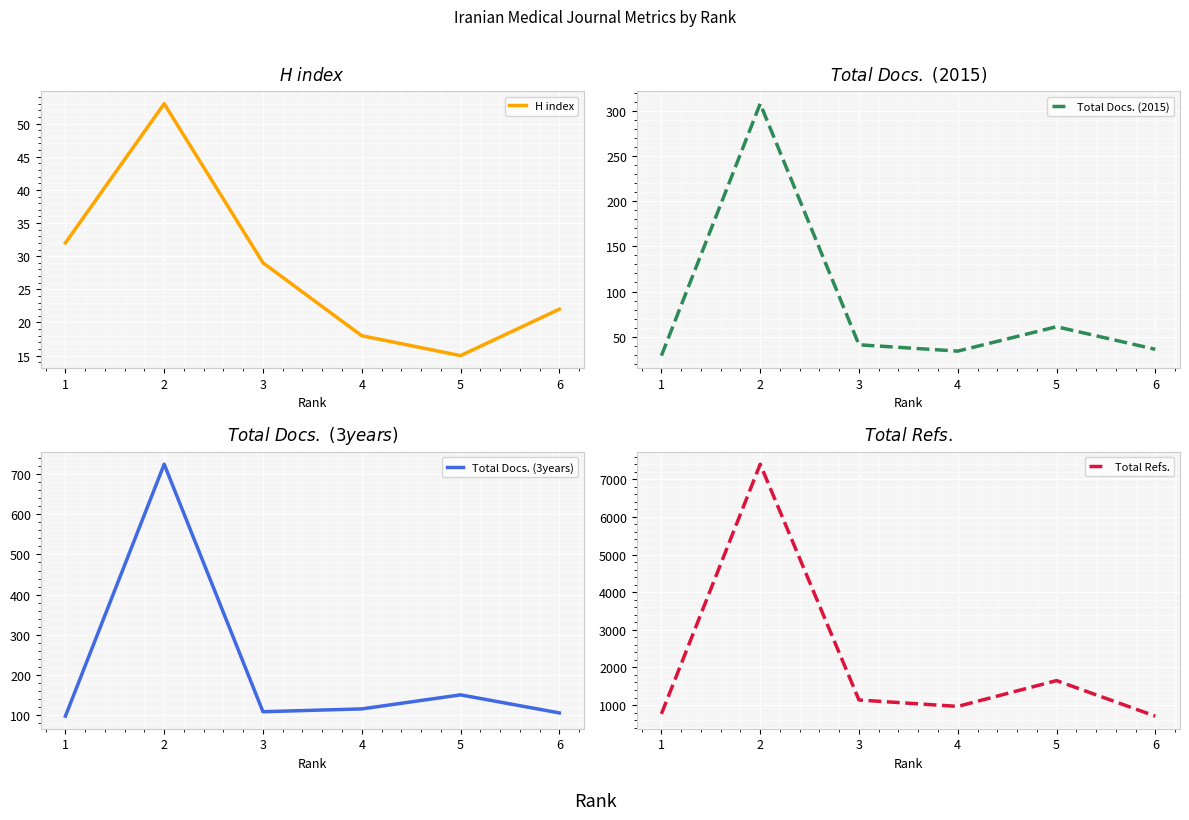

What is the difference between the maximum and second lowest values in the Total Docs. (3years) series?

620